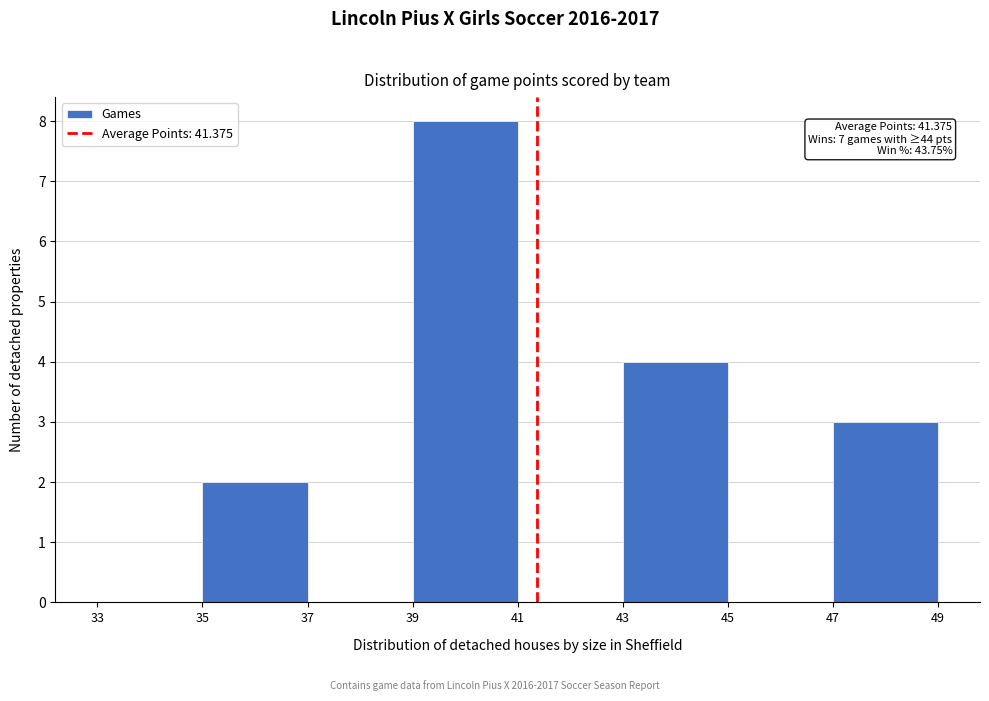

Which range on the x-axis has the tallest bar?

39 to 41